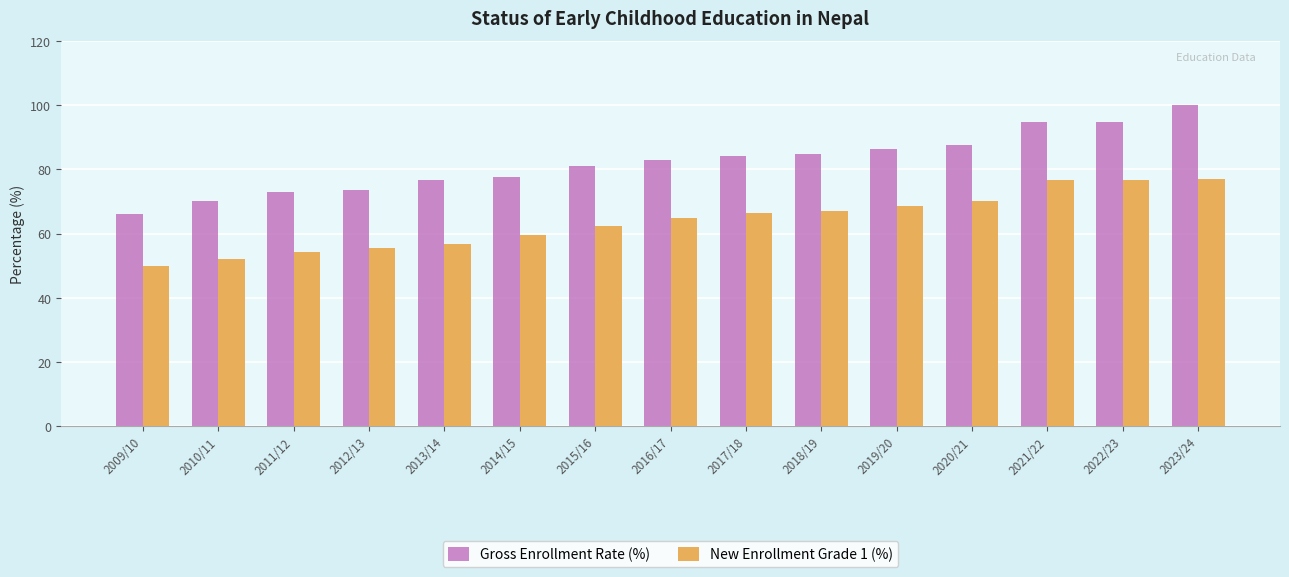

At which label does New Enrollment Grade 1 (%) reach its minimum?

2009/10